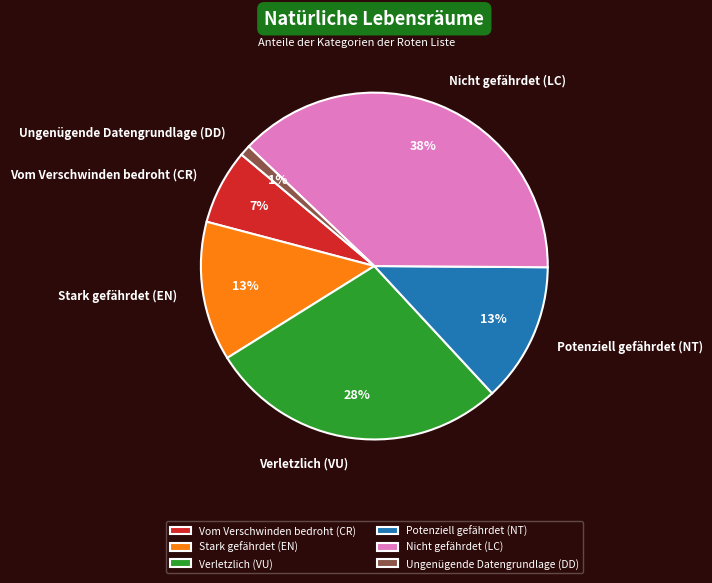

Which slice is the largest?

Nicht gefährdet (LC)